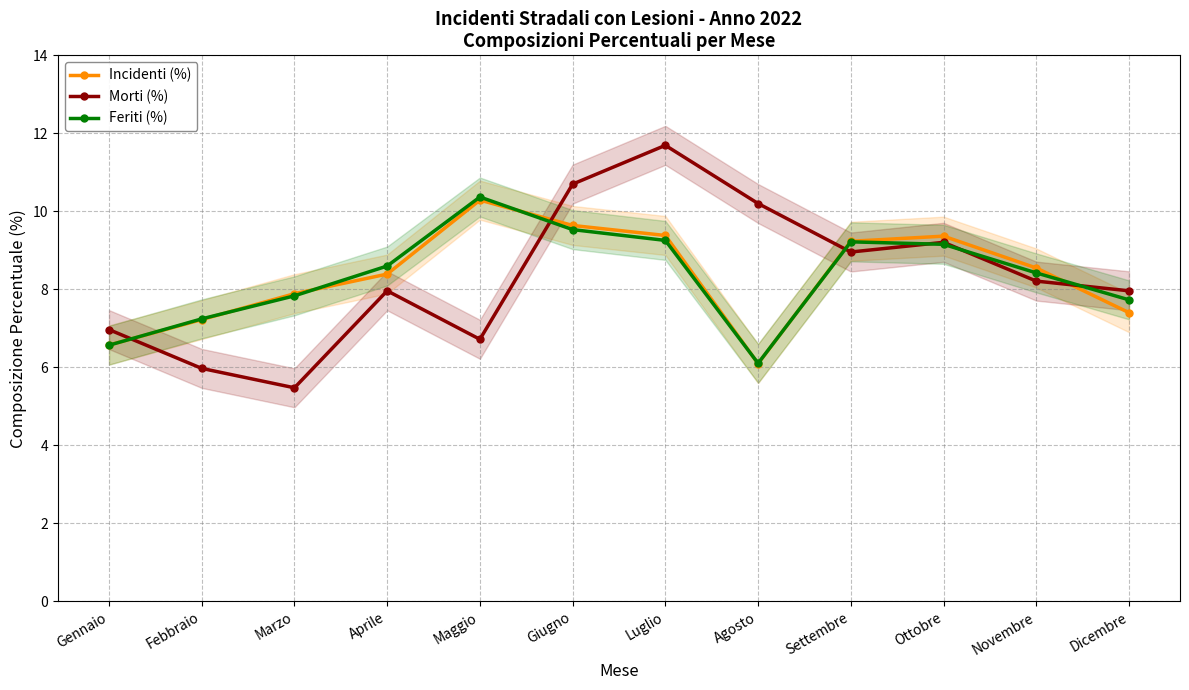

How many data points in Incidenti (%) are above 8?

7